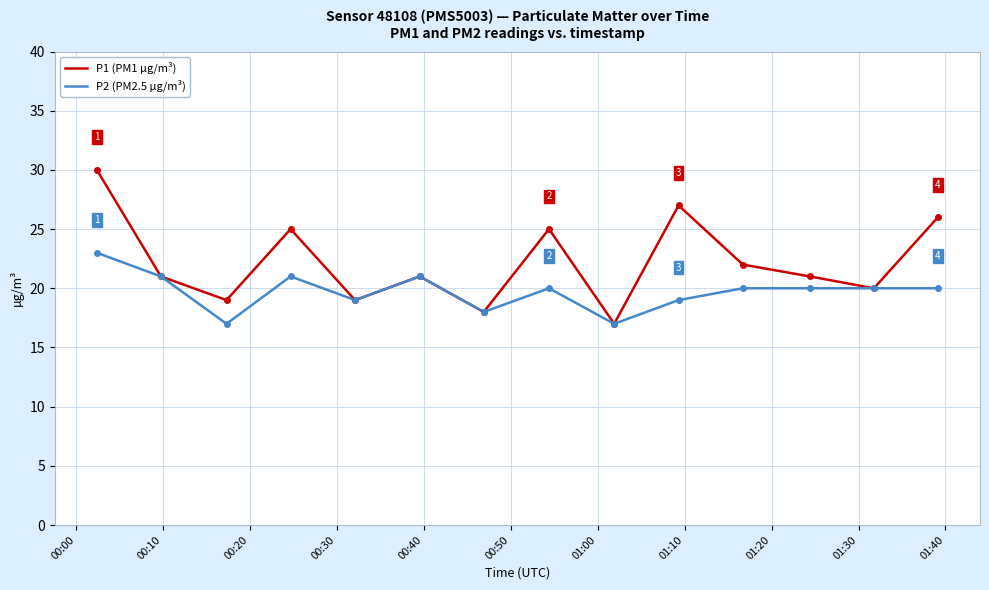

What is the greatest value displayed?

30